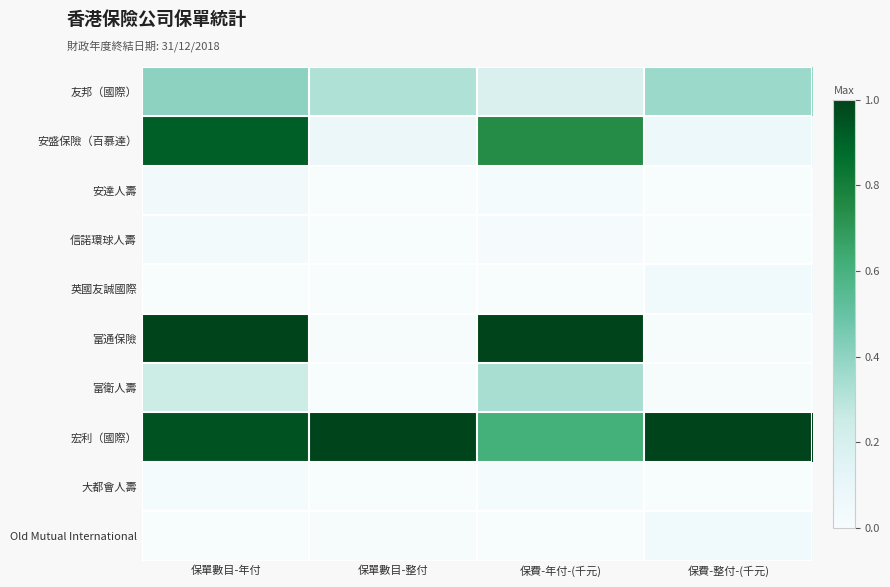

What is the total value across all series at 保單數目-年付?

3.6